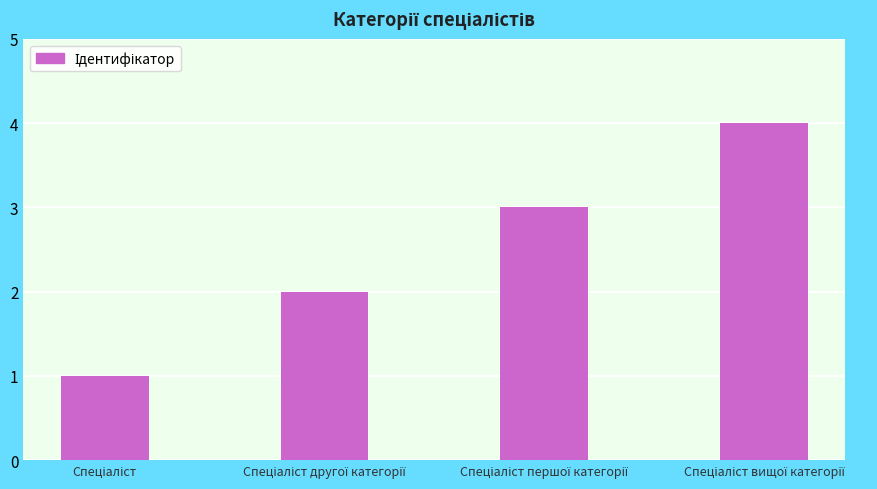

Reading left to right, extract all data points from this chart.

1	2	3	4